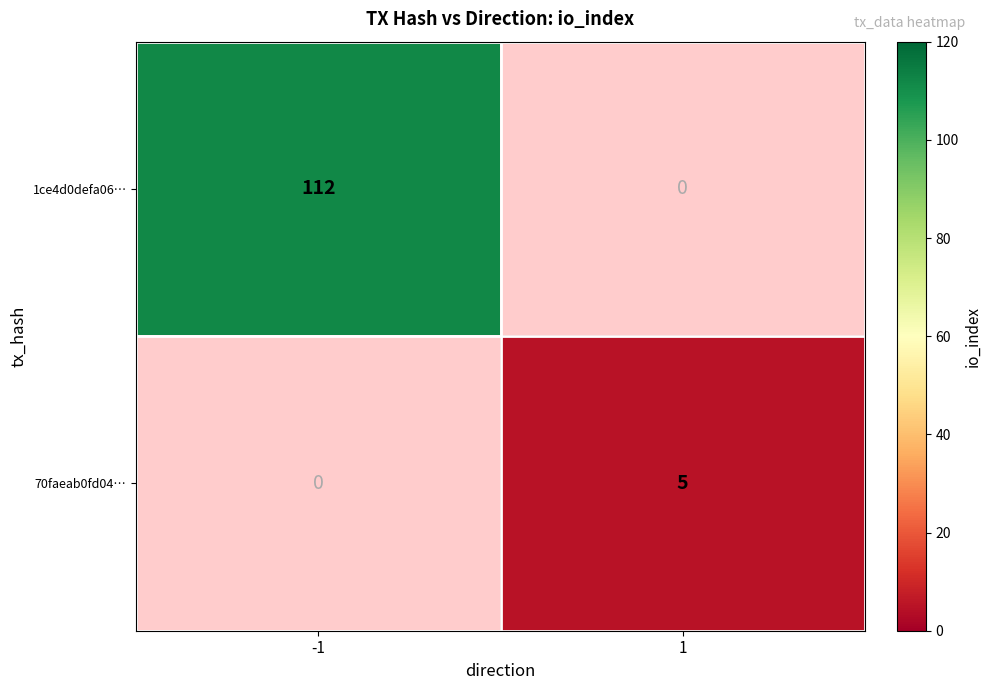

The value of 1ce4d0defa06… at -1 is 112. True or false?

True